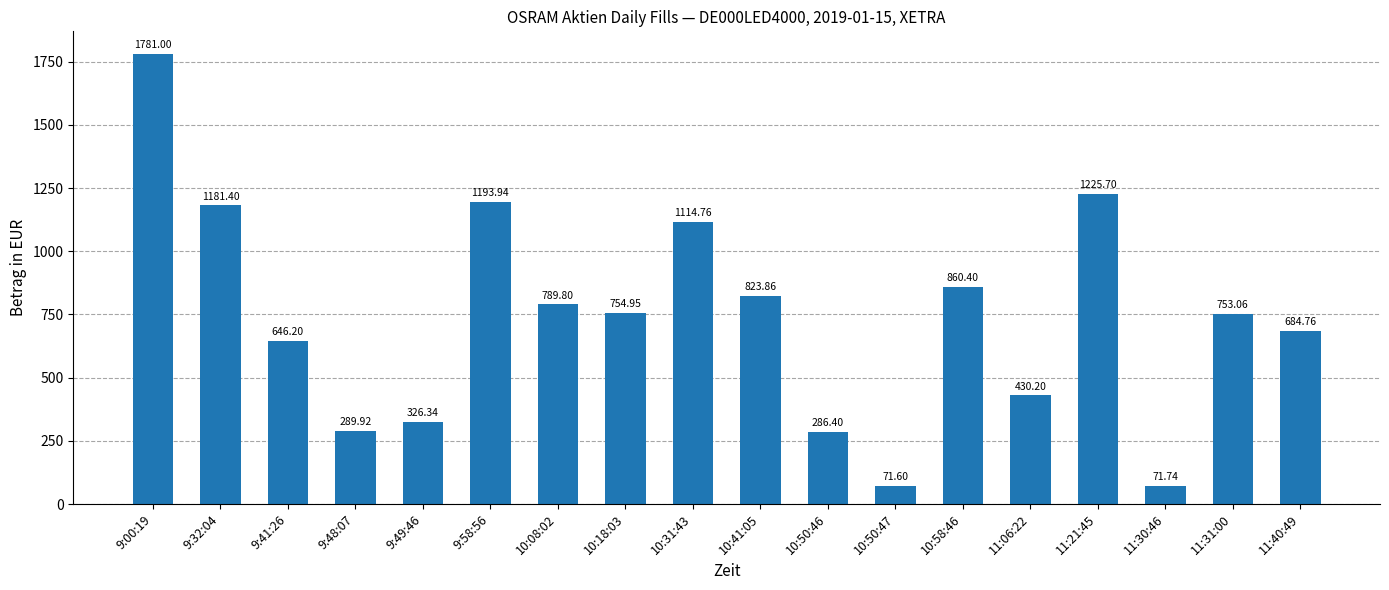

The value at 10:50:46 is 286.4. True or false?

True